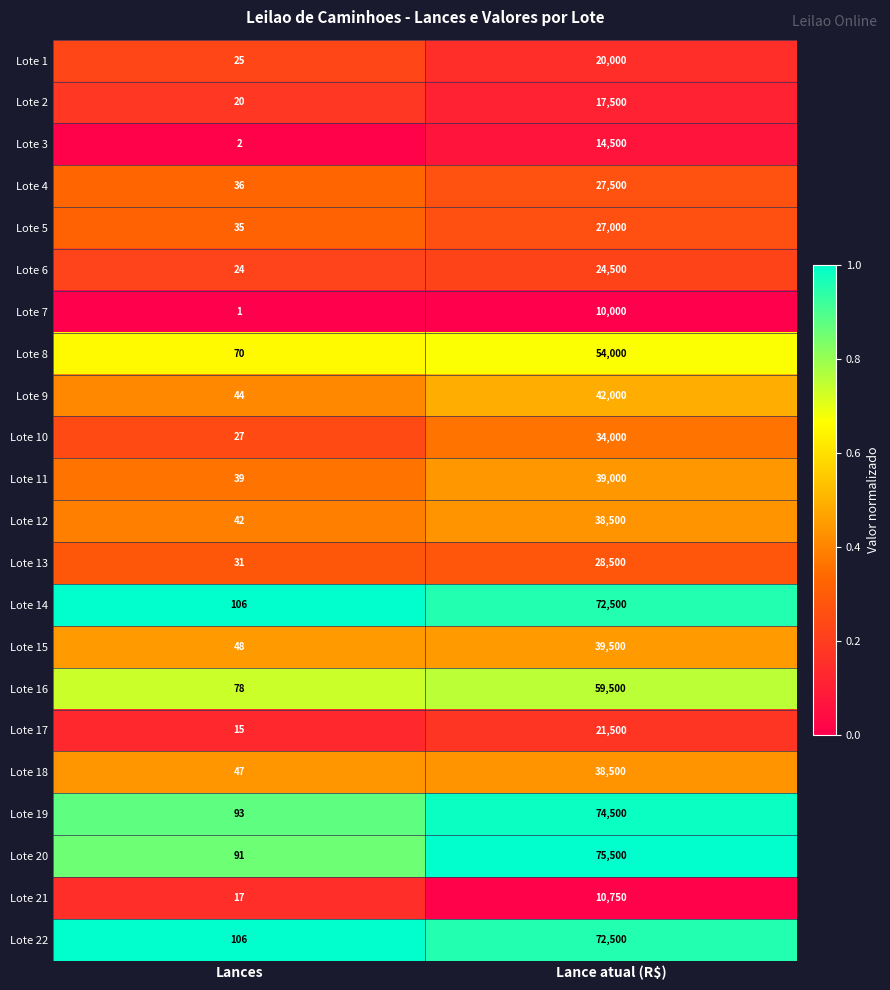

Which series has the largest total across all categories?

Lote 20